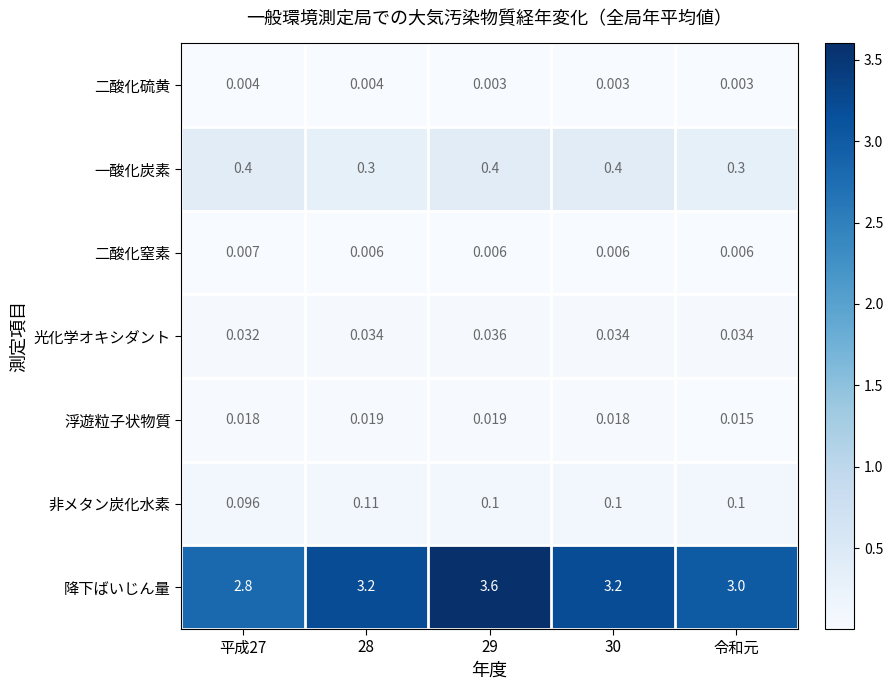

Which series has the largest total across all categories?

降下ばいじん量